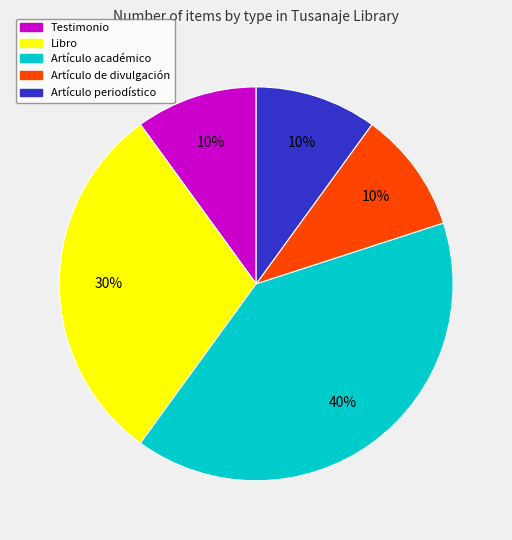

What is the ratio of the value at Artículo periodístico to the value at Libro?

0.3